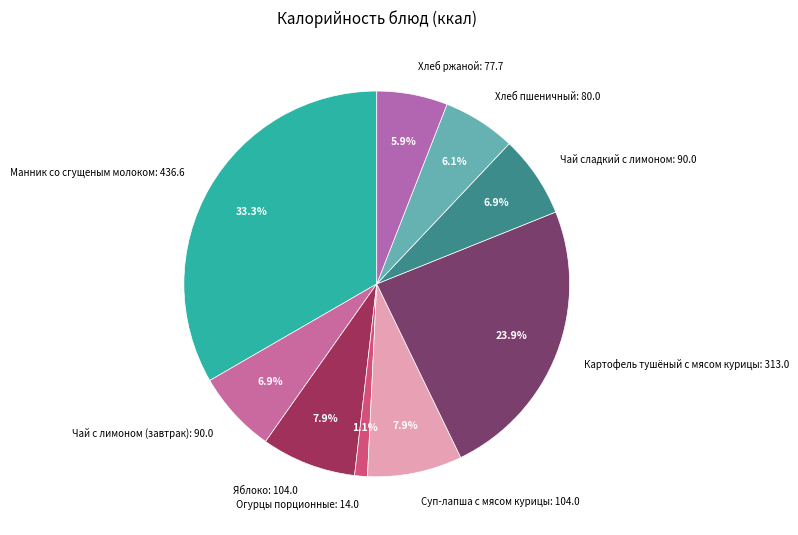

Is Хлеб пшеничный the majority of the pie?

No